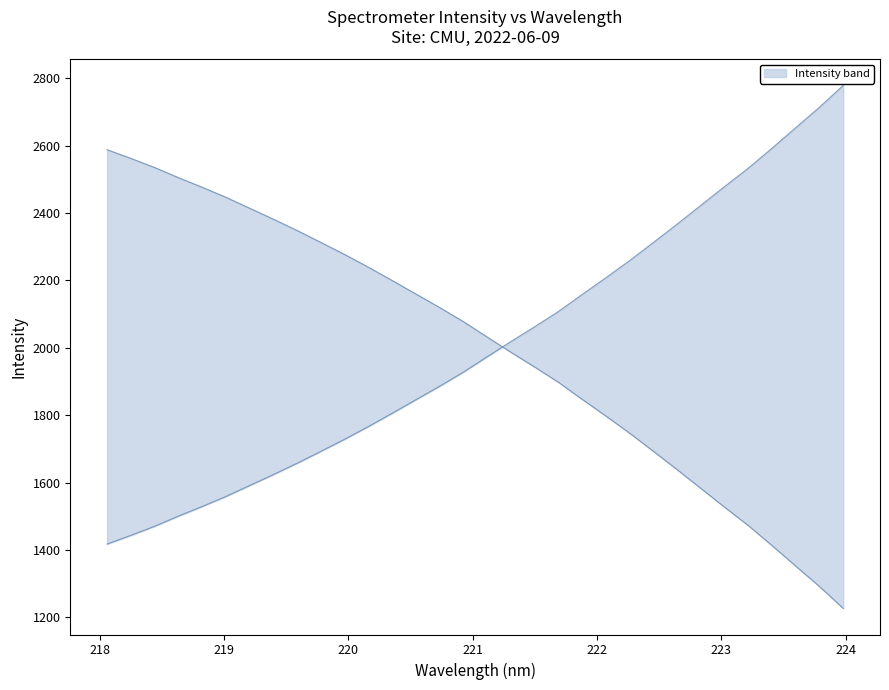

What is the change in value from 219.7801 to 222.263?

+565.9